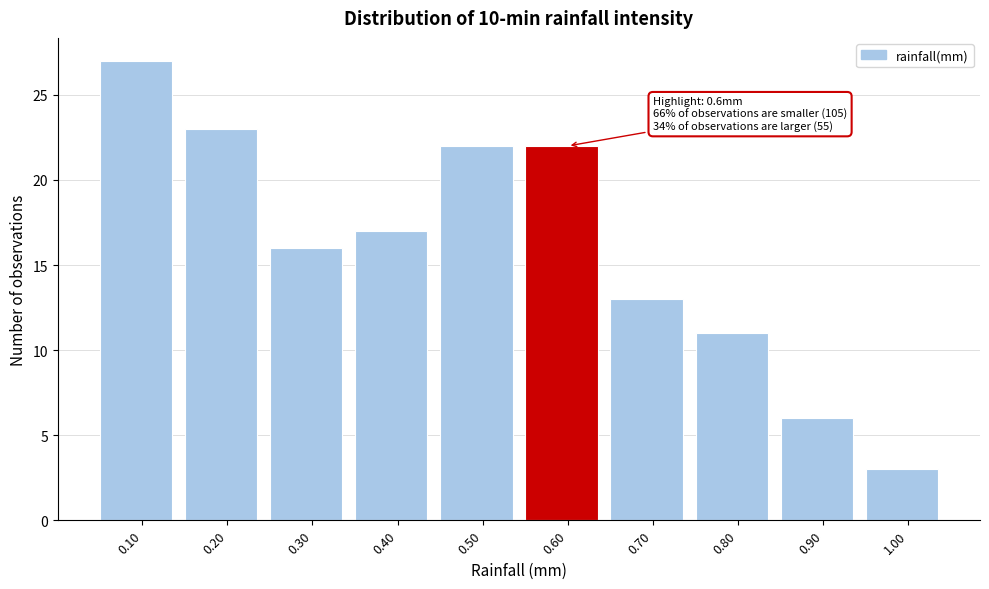

Which range on the x-axis has the tallest bar?

0.05 to 0.15